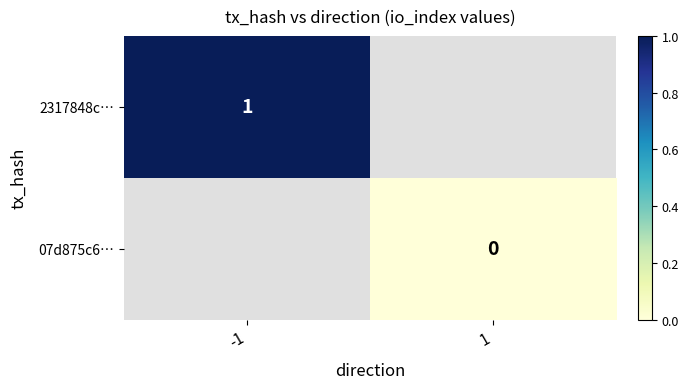

True or false: 2317848c… has a value of 0 at -1.

False